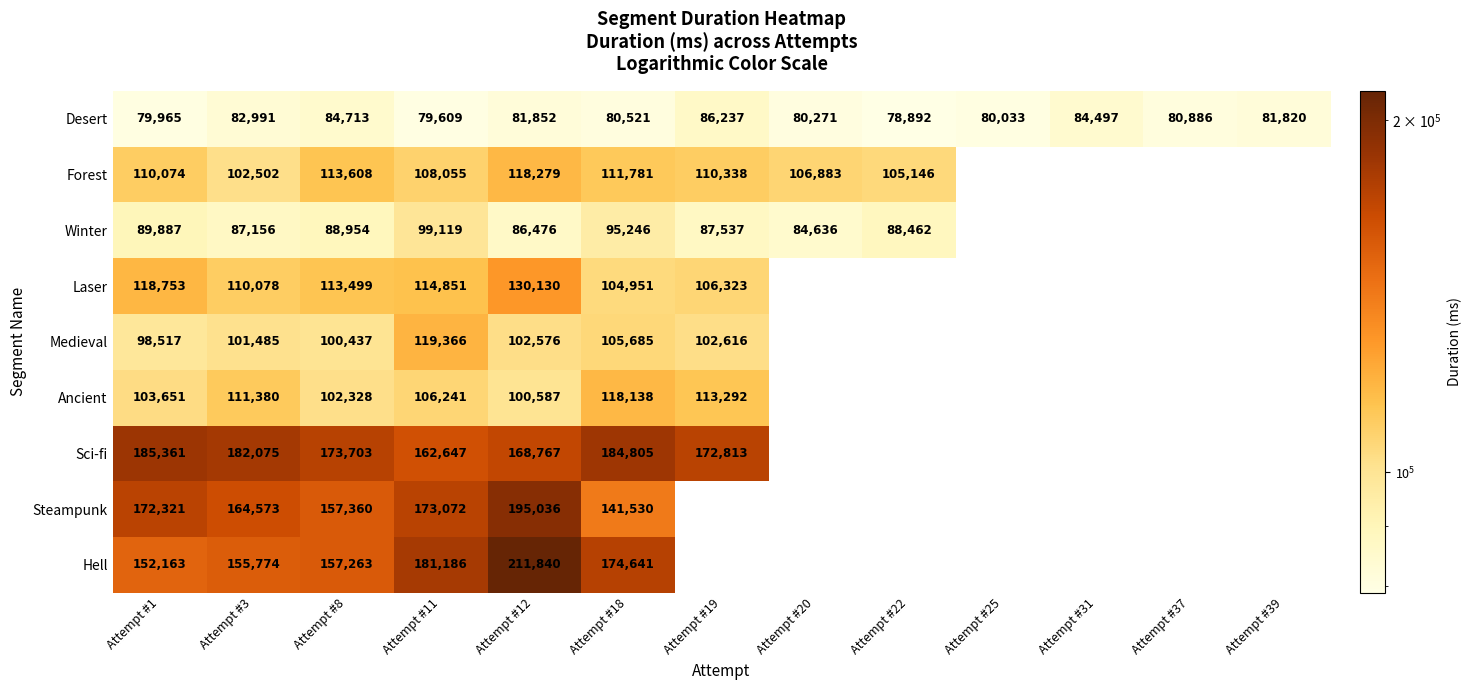

What is the spread (max minus min) of values at Attempt #1?

105396